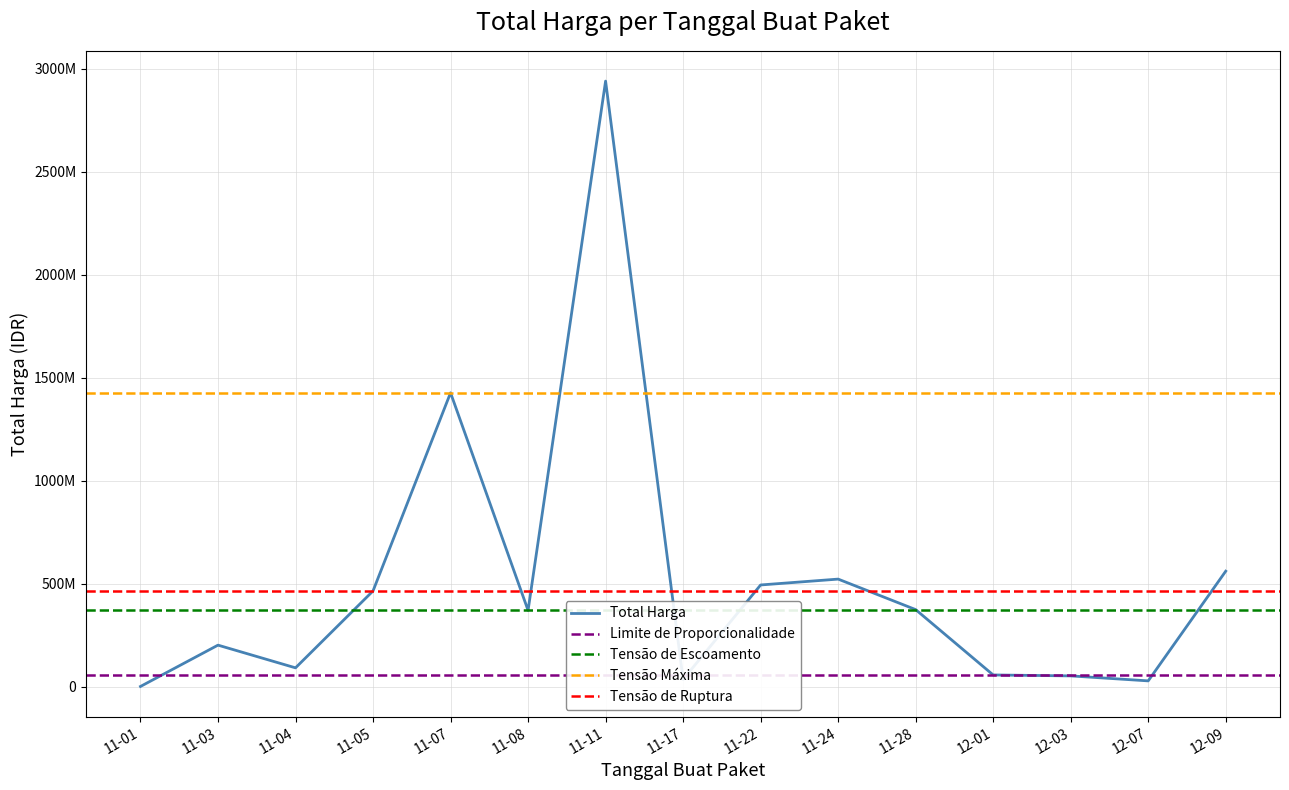

Is it true that the value at 12-01 is 21245963?

False